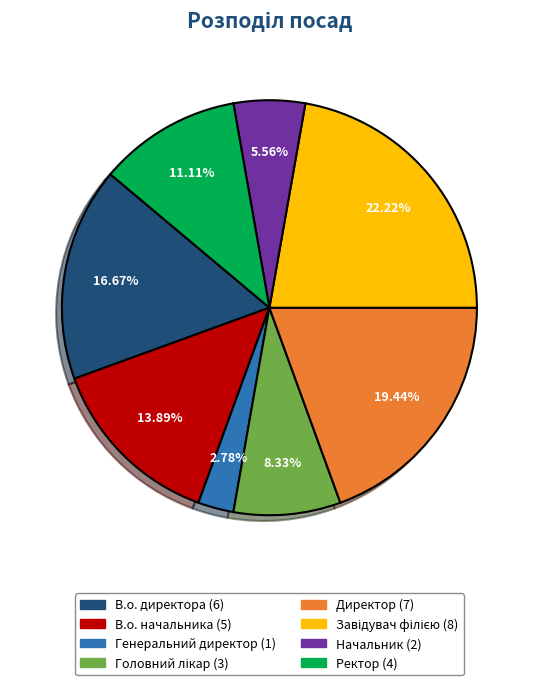

Does Генеральний директор represent more than half of the total?

No